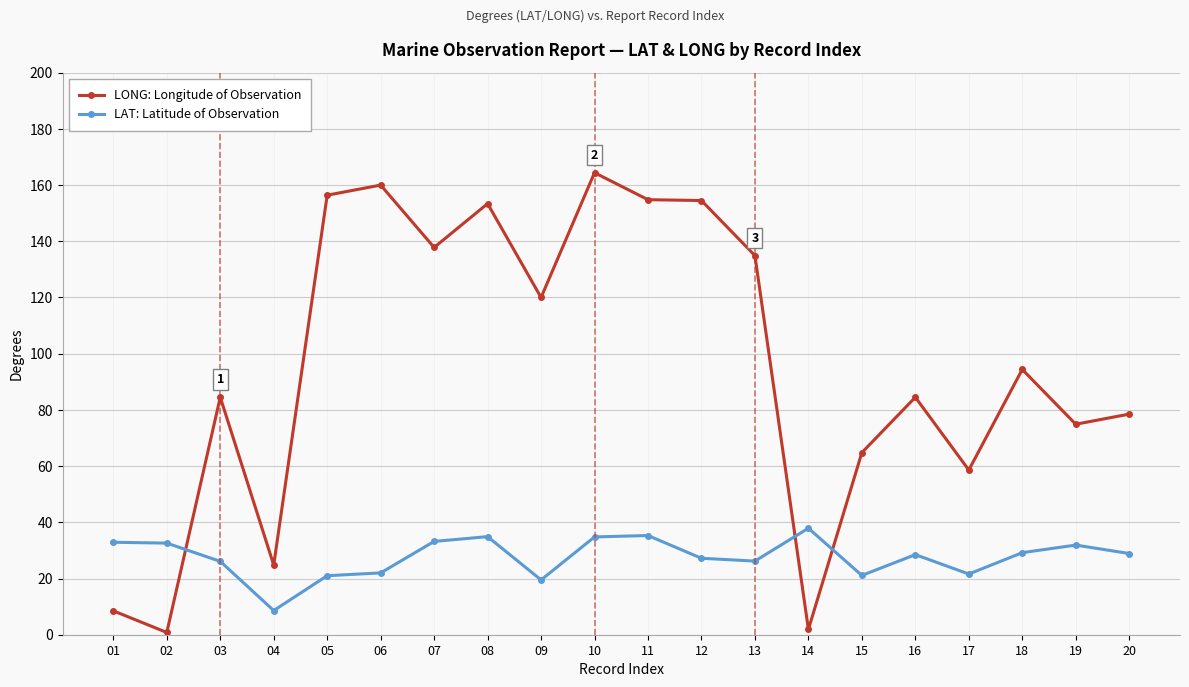

At which label does LAT: Latitude of Observation reach its minimum?

04